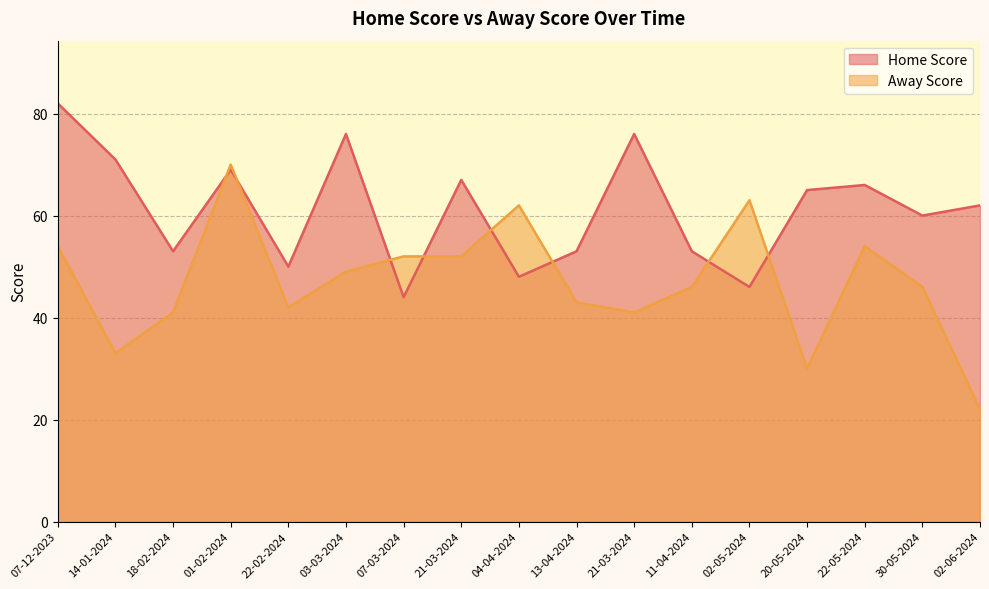

How many lines are shown in the chart?

2